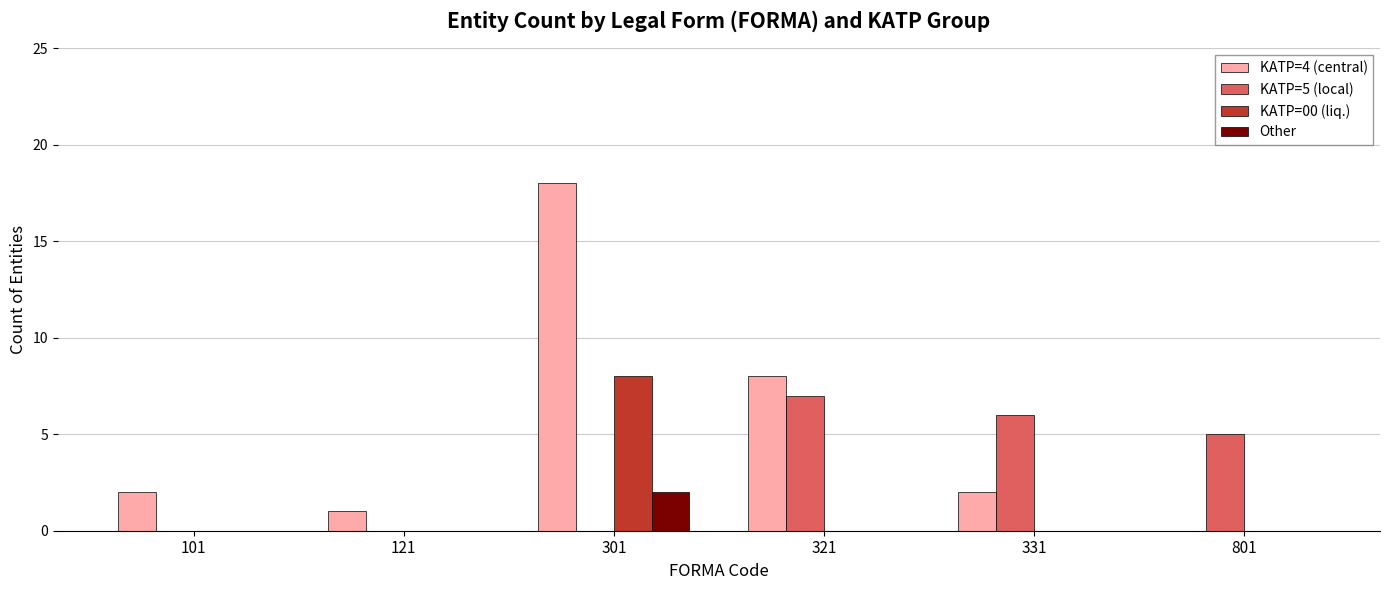

What is the greatest value displayed?

18